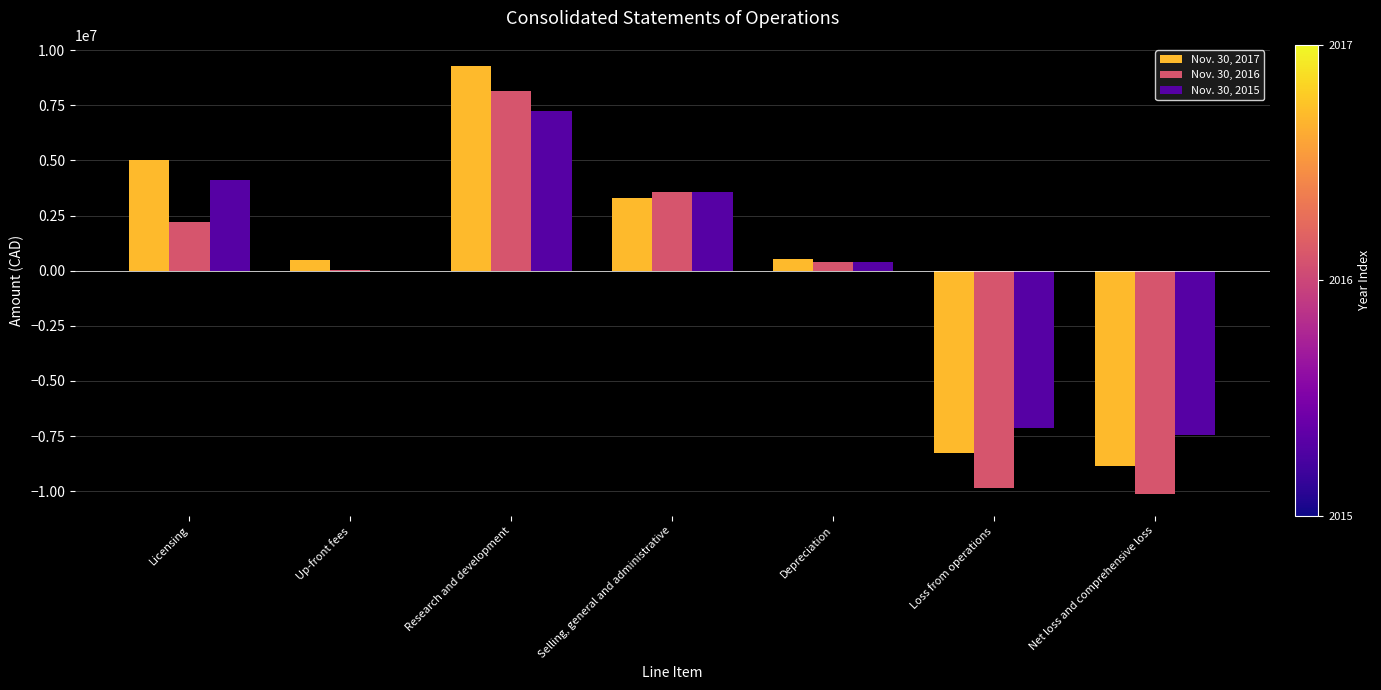

Which category has the highest value across all series?

Research and development